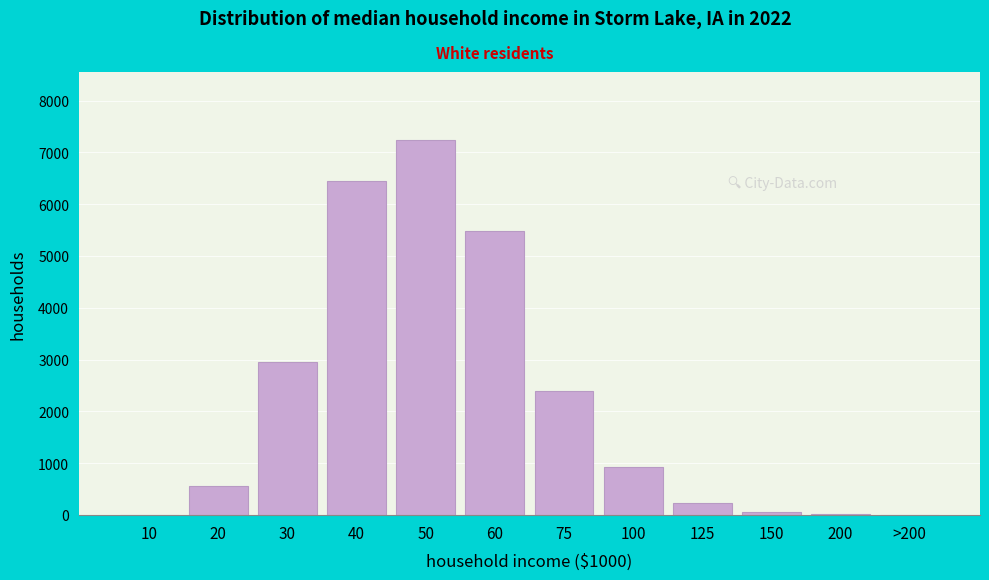

What is the sum of all values?

26309